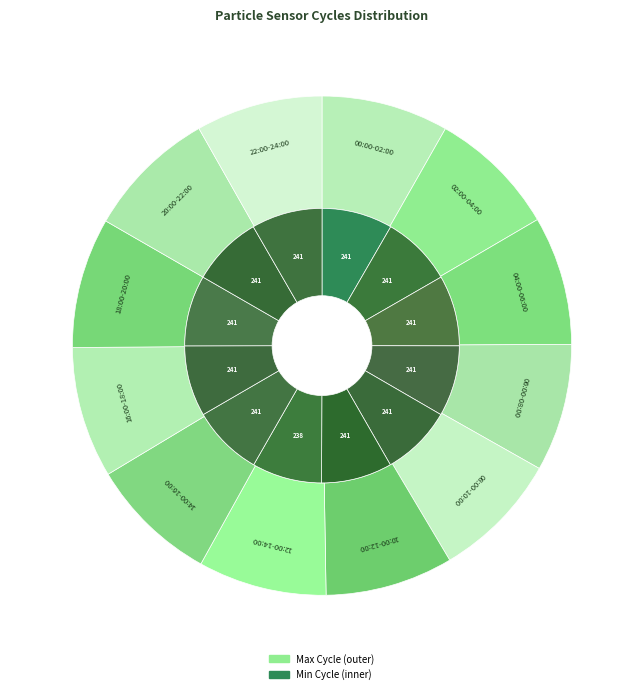

What is the change in value from 14:00-16:00 to 18:00-20:00?

+412